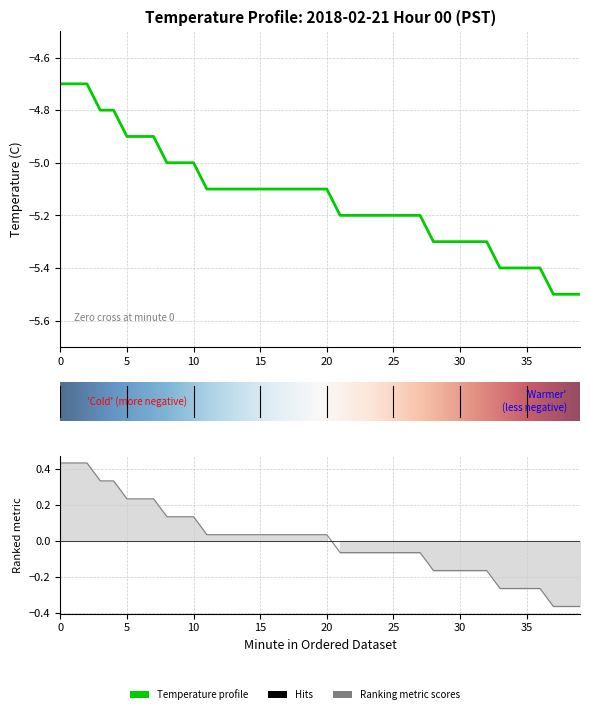

What is the maximum value shown in the chart?

-4.7